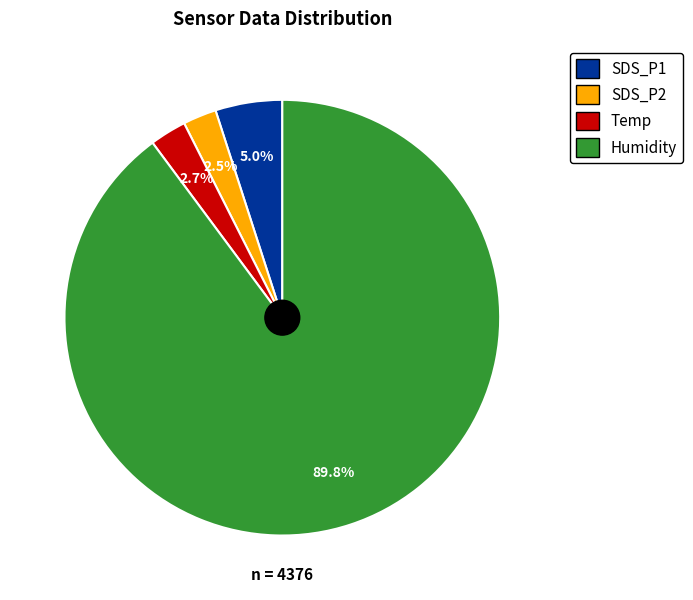

Do SDS_P2 and SDS_P1 together represent more than half of the pie?

No